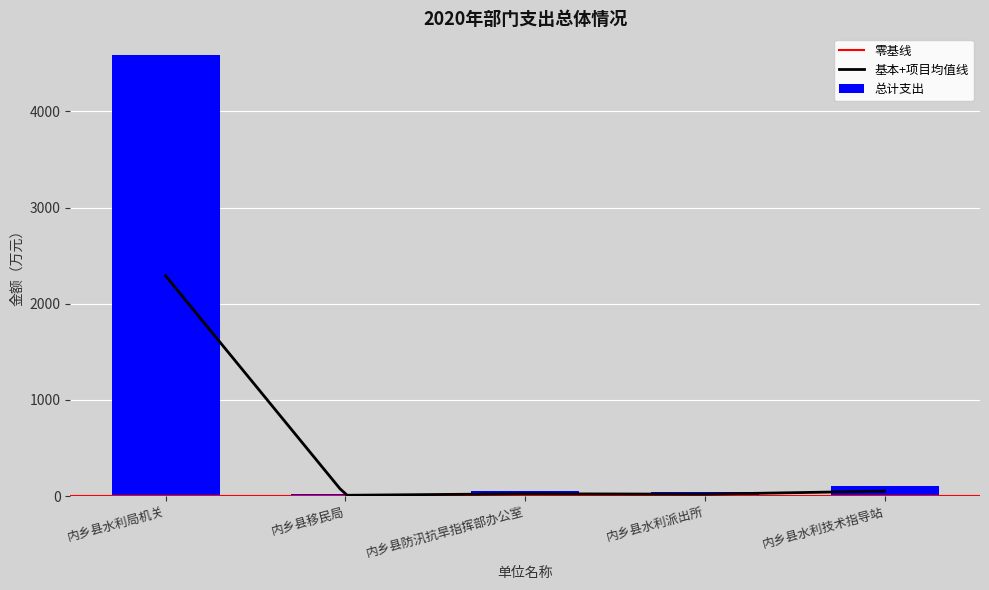

At which label is 总计支出 closest to 2299?

内乡县水利技术指导站